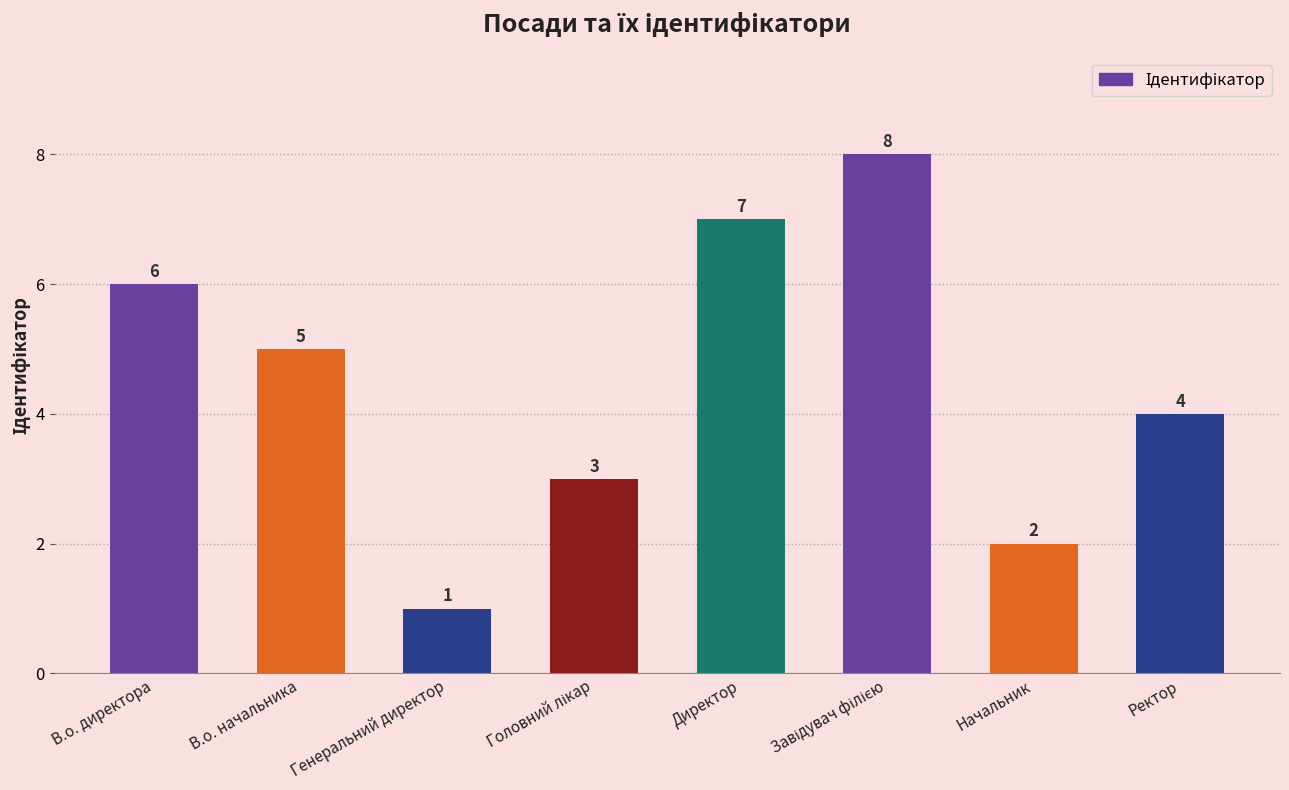

The value at В.о. начальника is 5. True or false?

True